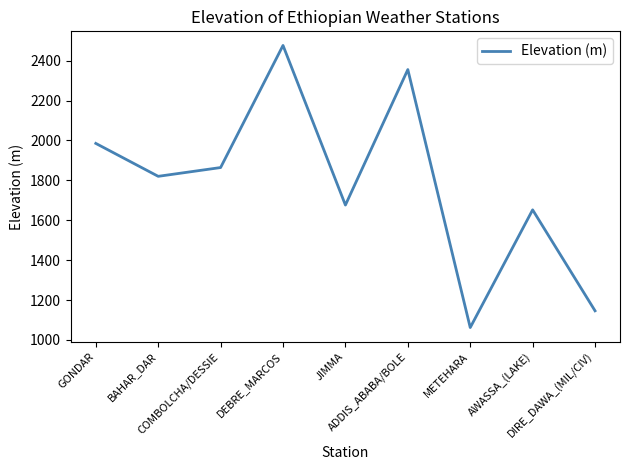

Reading left to right, transcribe all the data shown in this chart.

1985	1820	1864	2476	1676	2355	1062	1652	1146